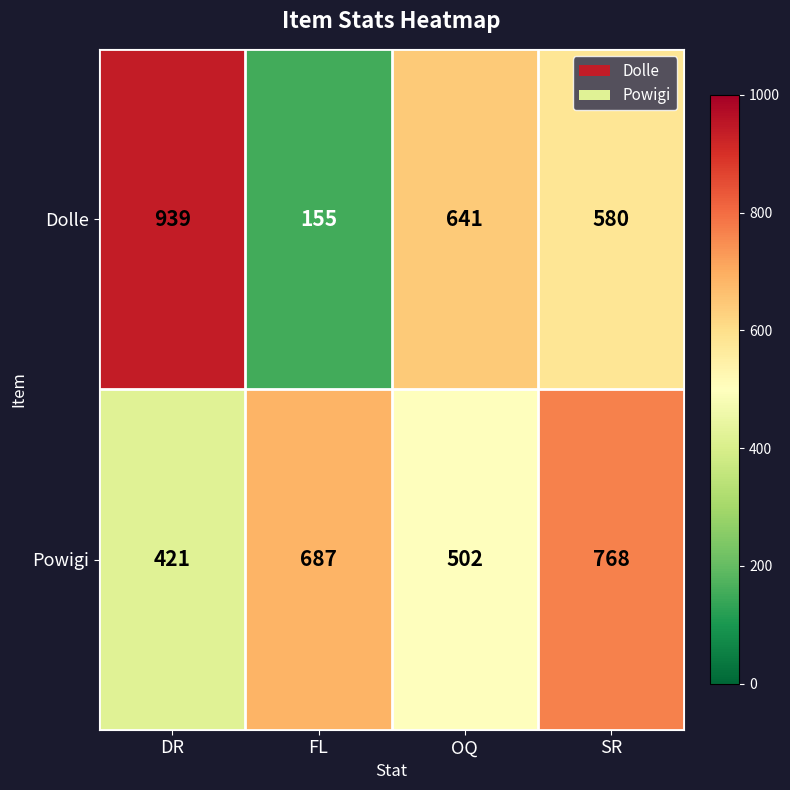

What value does the Dolle series have at OQ, to the nearest 50?

650